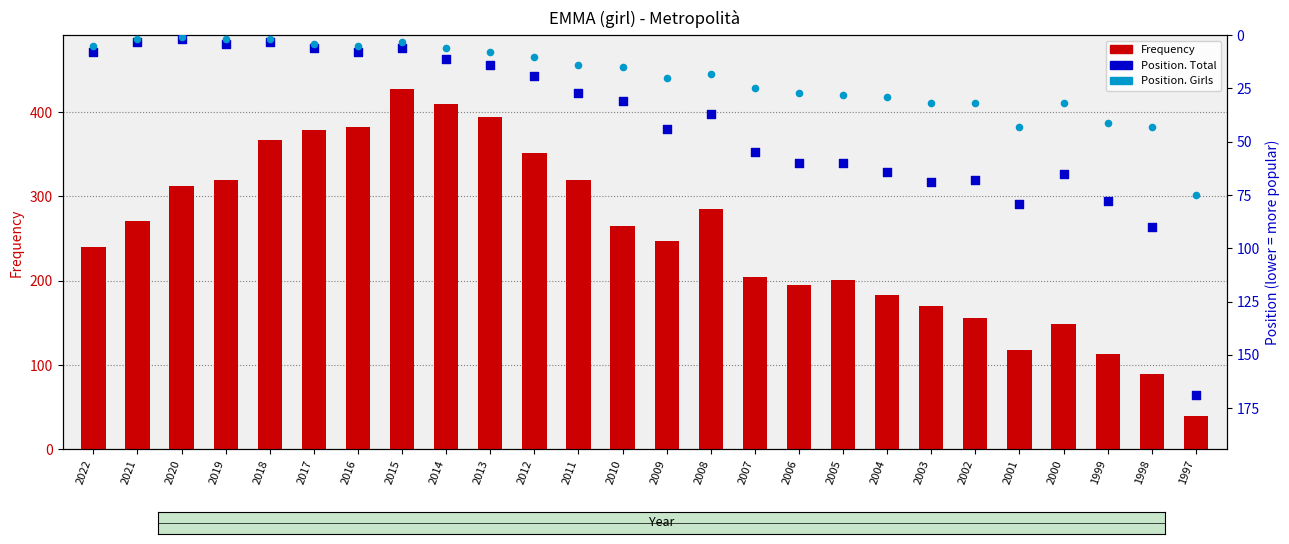

Which series reaches the minimum Y coordinate?

Position. Girls